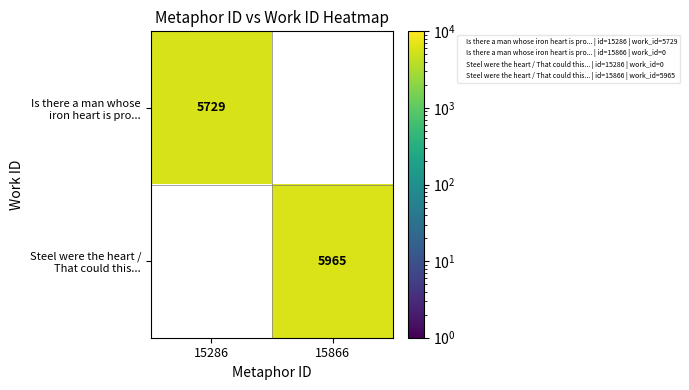

Between 15866 and 15286, which is larger?

15286